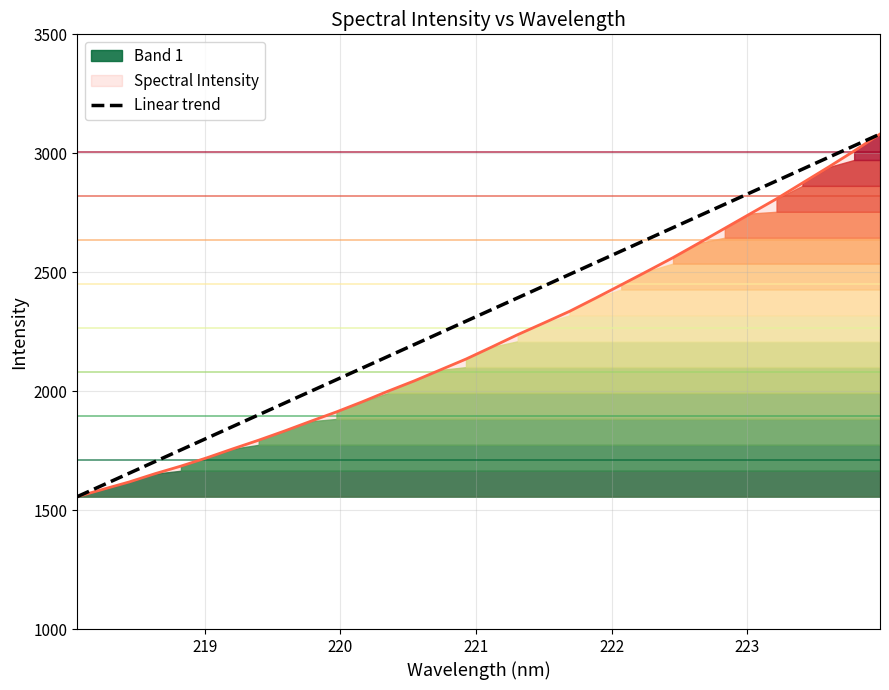

What is the maximum value for Linear trend?

3080.7